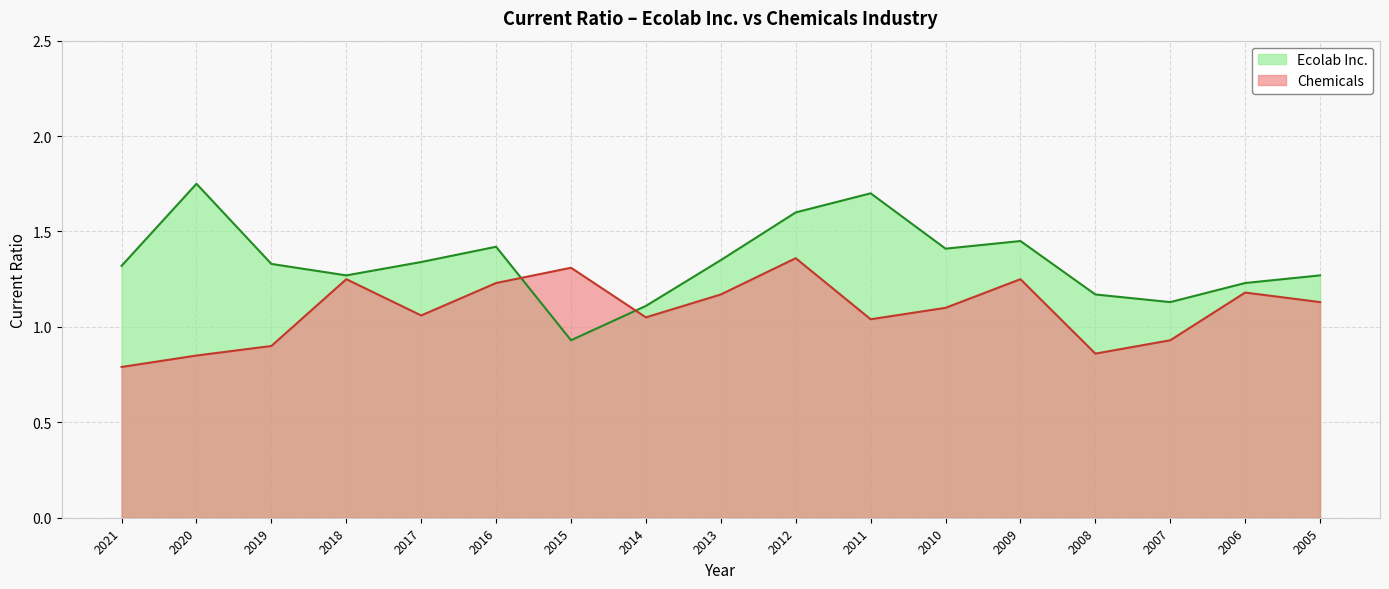

What is the spread (max minus min) of values at 2020?

0.9